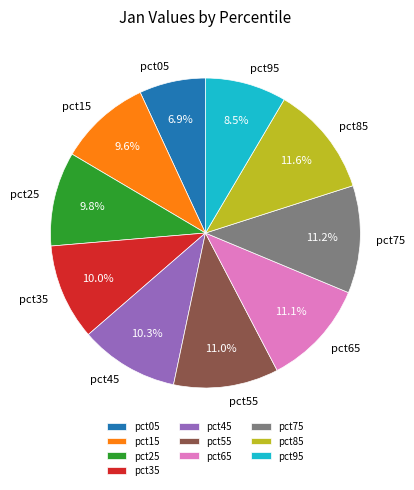

Does pct85 represent more than half of the total?

No